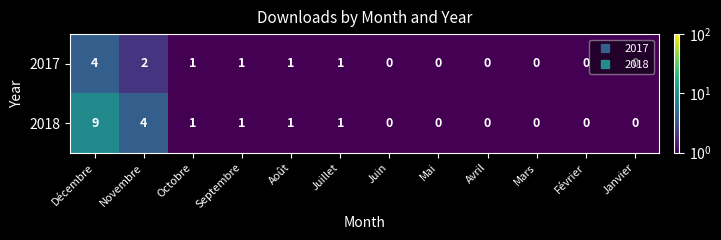

What is the total value across all series at Septembre?

2